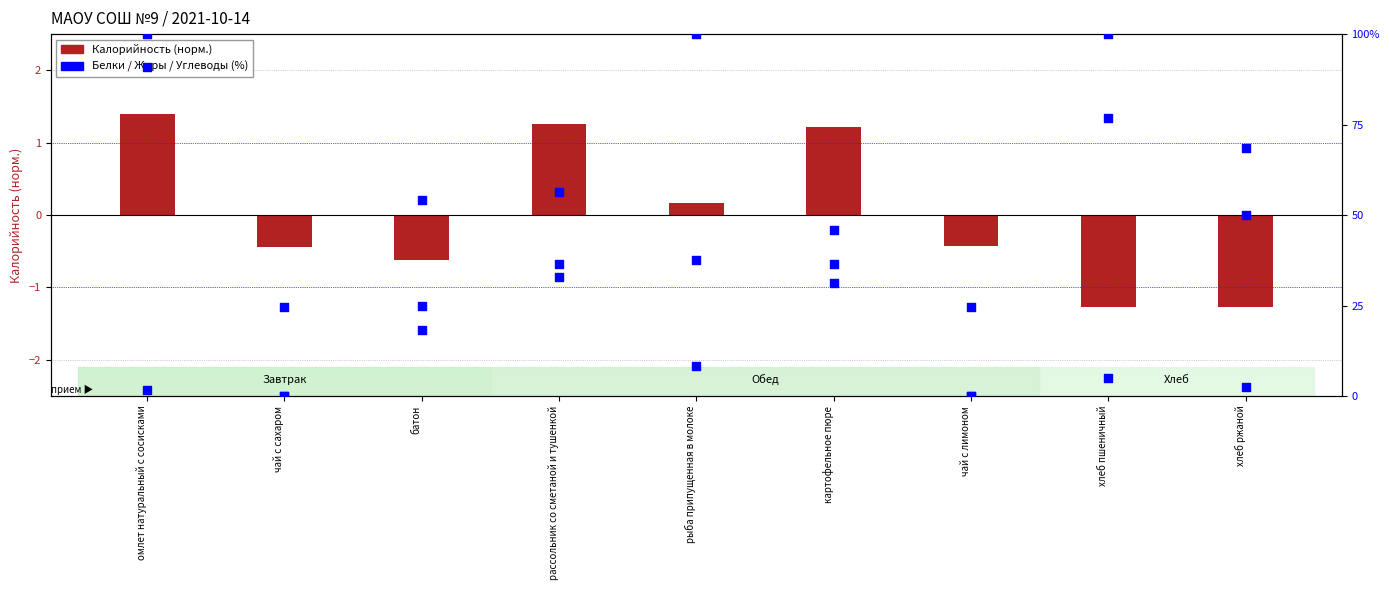

What are all the series names shown in the legend?

Калорийность (норм.), Белки, Жиры, Углеводы